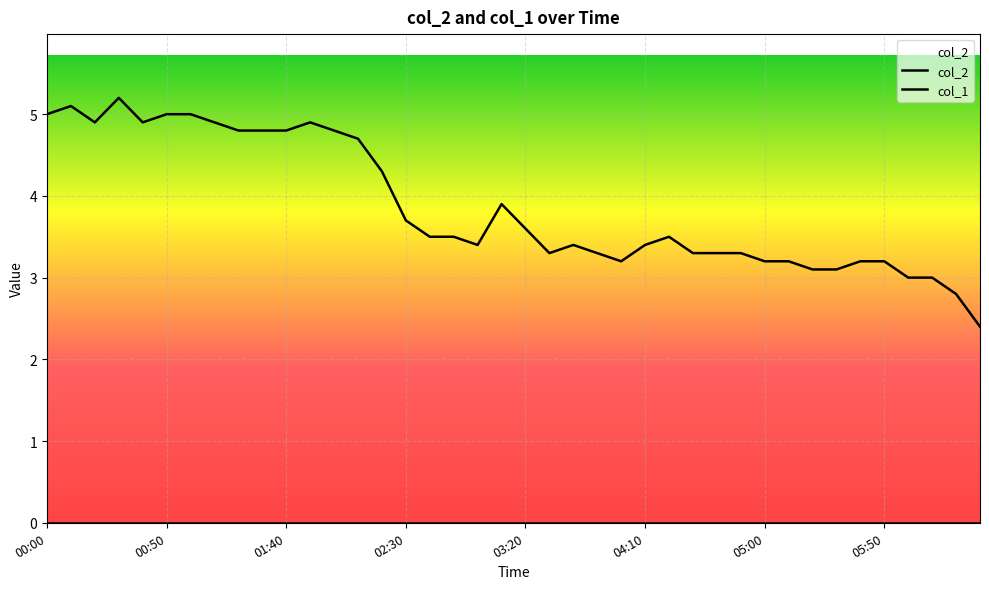

Approximately how many times larger is the value at 04:30 compared to 04:00?

1.0